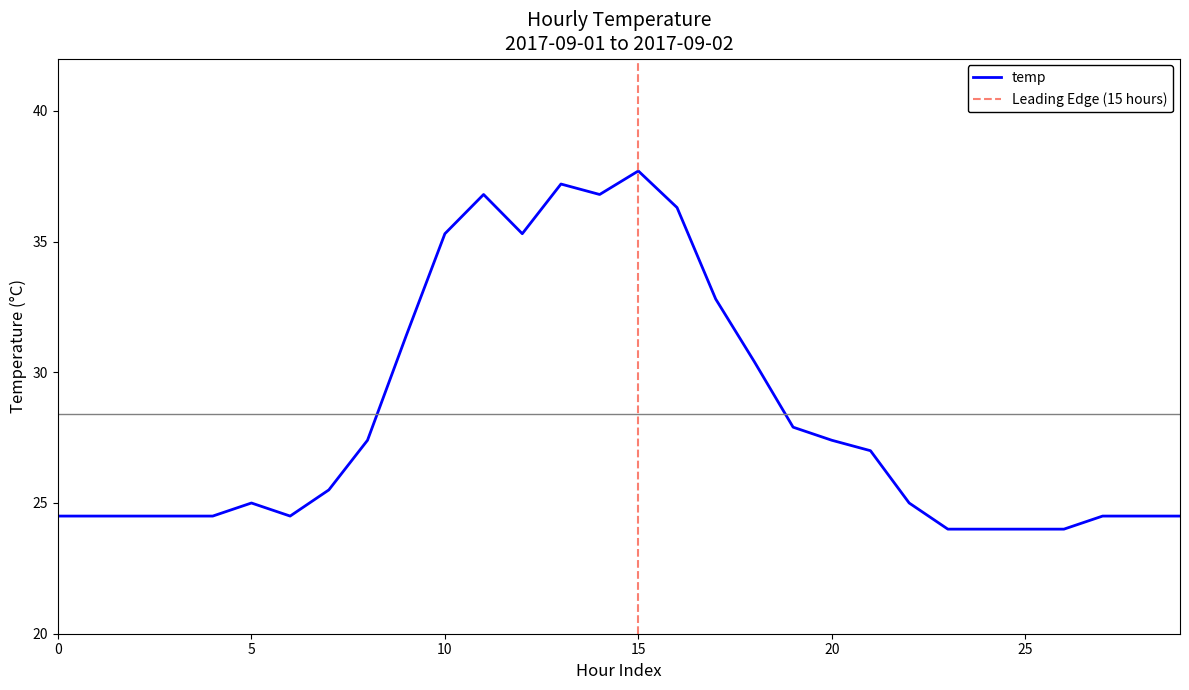

The value of temp at 0 is 7.7. True or false?

False